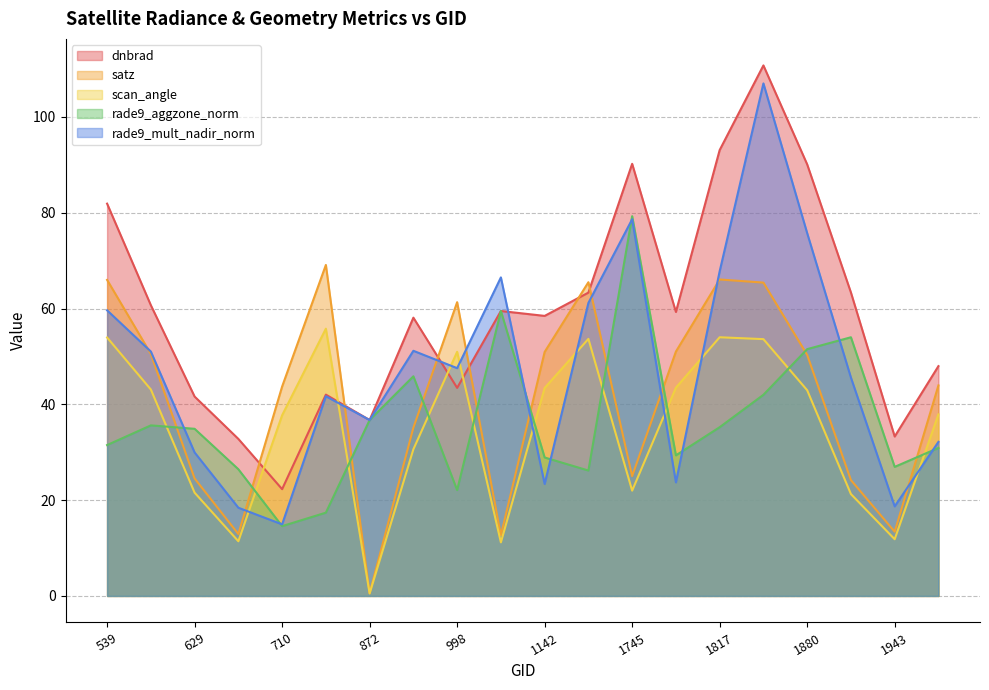

Where is satz nearest to the value 34?

908